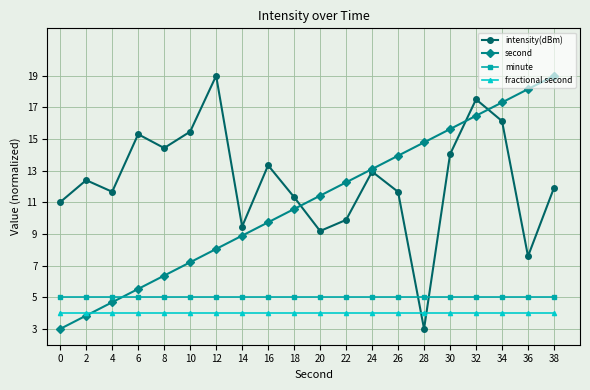

At which label does intensity(dBm) reach its minimum?

28